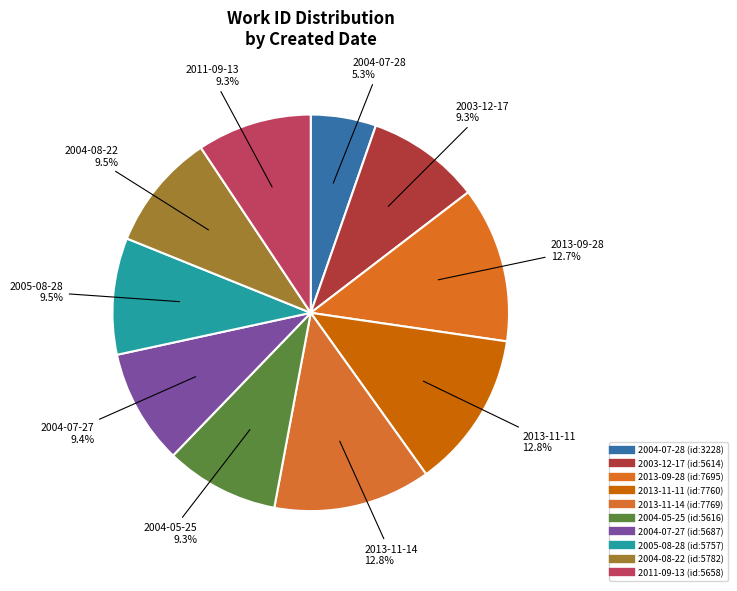

What is the largest slice in the pie chart?

2013-11-14